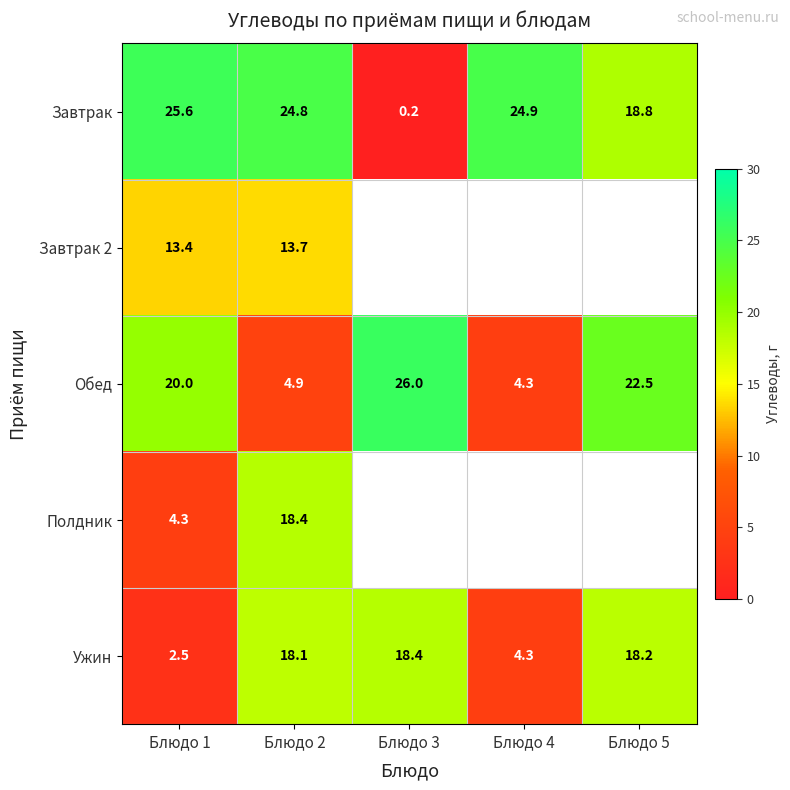

Rank the categories by Ужин value from lowest to highest.

Блюдо 1, Блюдо 4, Блюдо 2, Блюдо 5, Блюдо 3